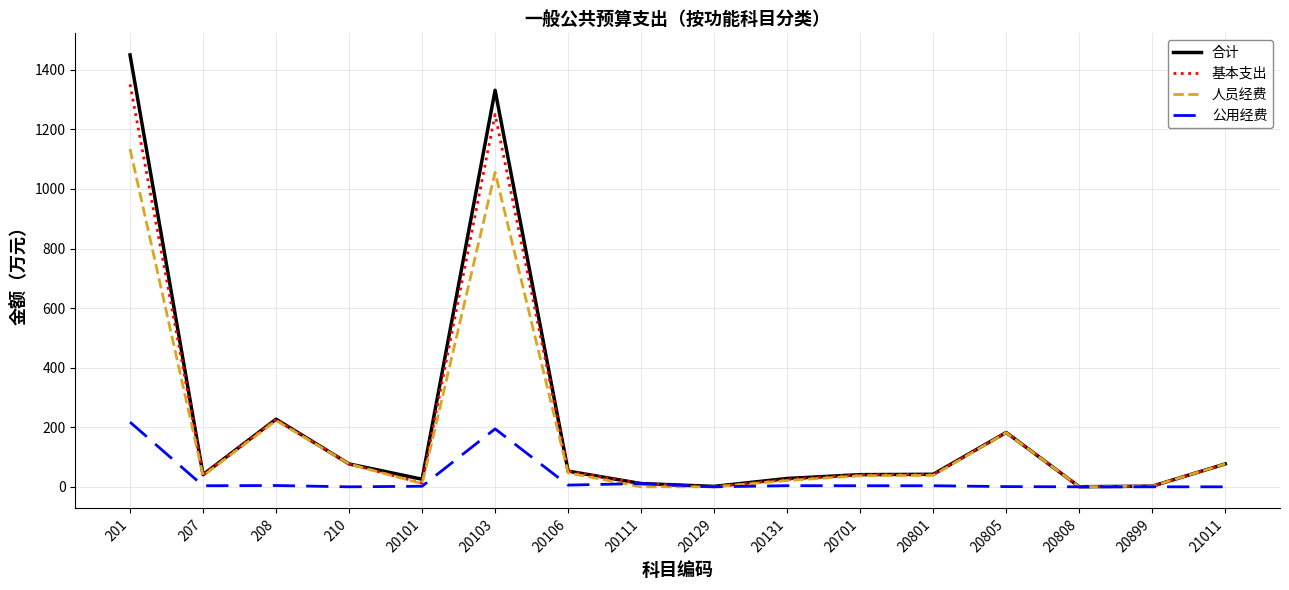

Rank the series by their maximum value, from highest to lowest.

合计, 基本支出, 人员经费, 公用经费